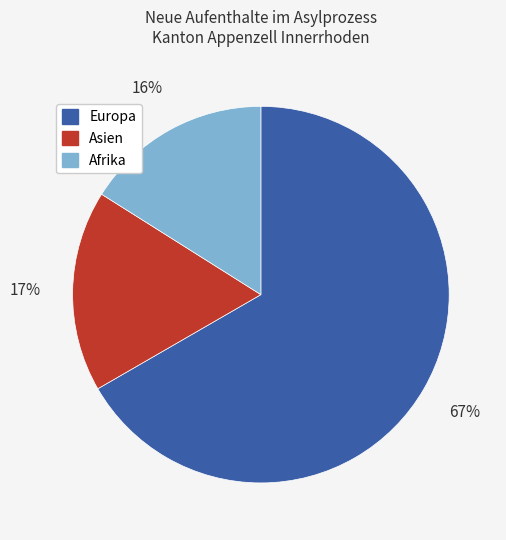

Does Europa represent more than half of the total?

Yes